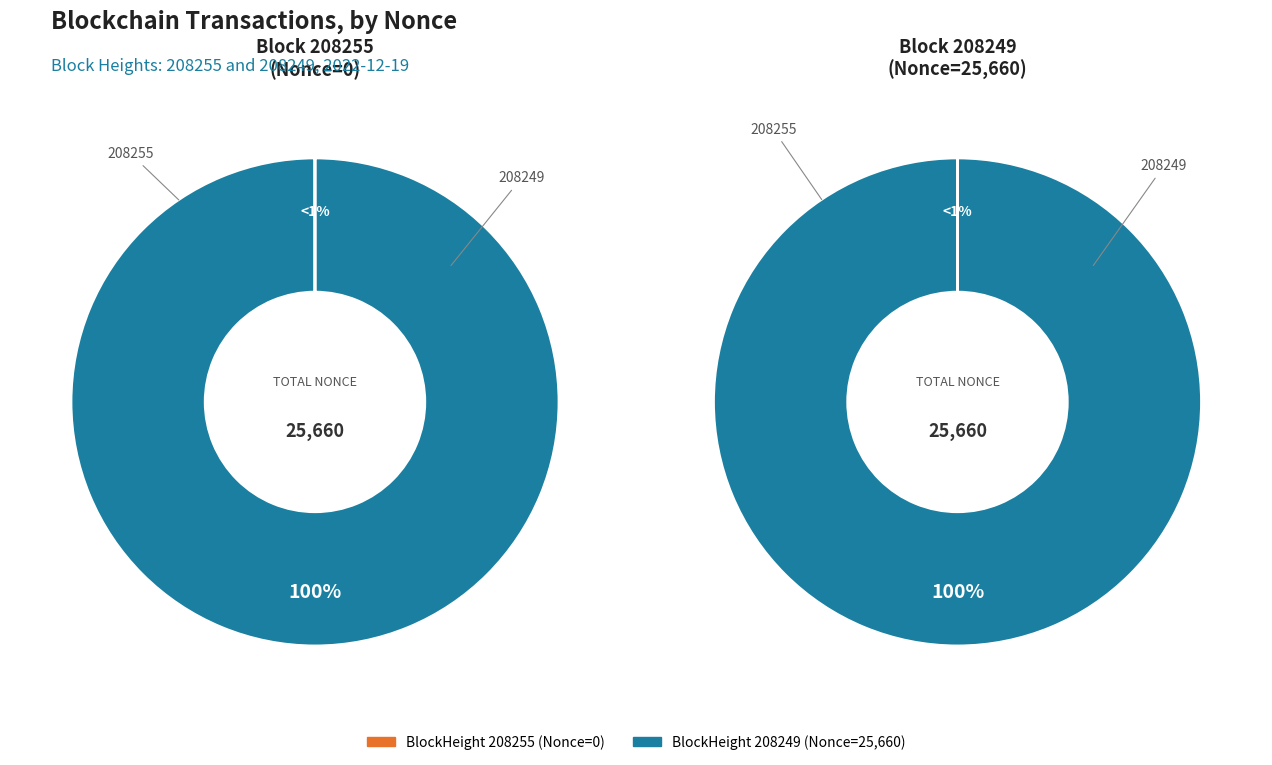

Rank the categories by value from highest to lowest.

208249, 208255